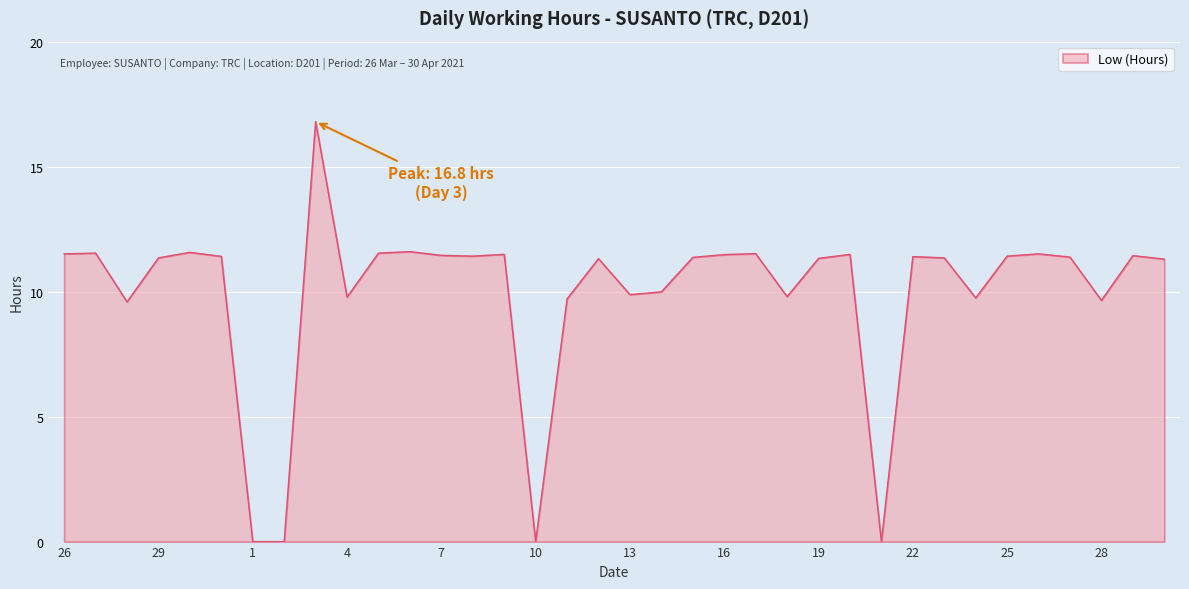

What is the greatest value displayed?

16.8